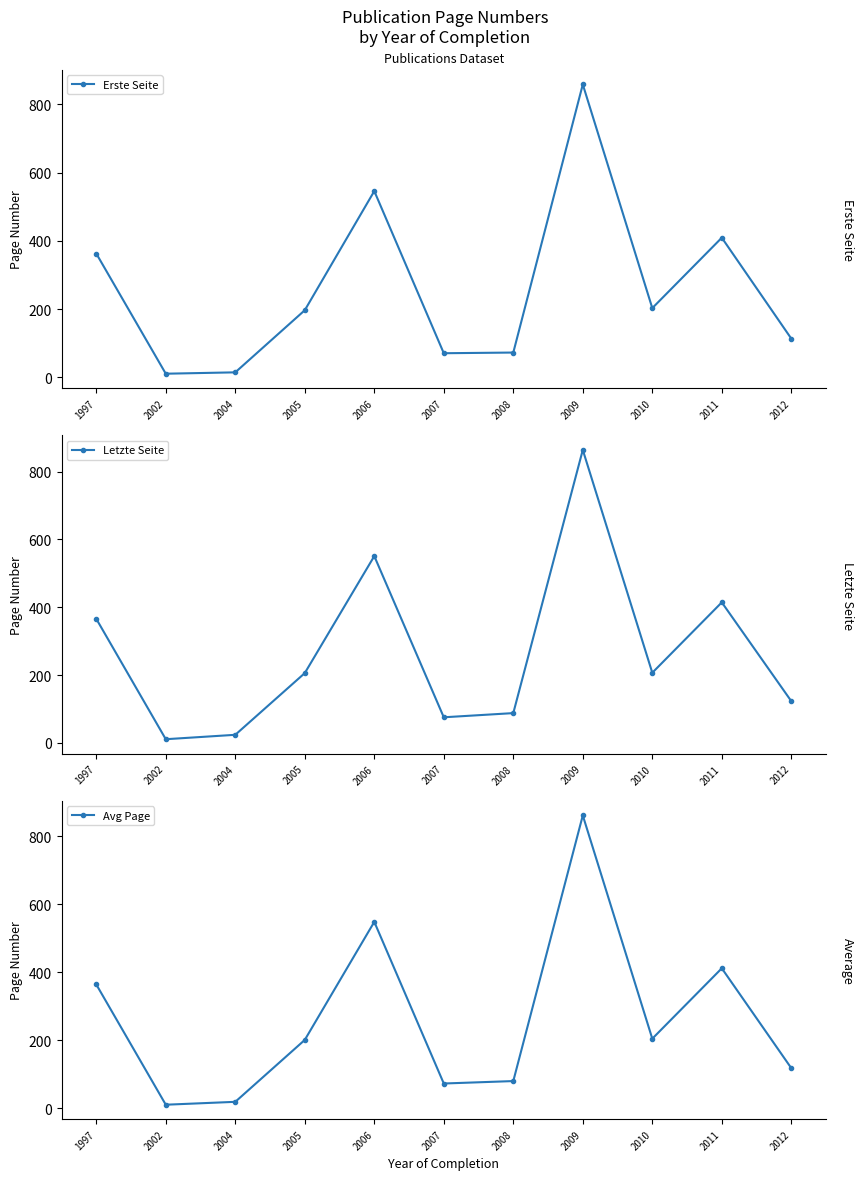

Reading left to right, list all the values displayed in this chart.

Erste Seite: 1997=363.0	2002=11.0	2004=15.0	2005=197.0	2006=546.0	2007=71.0	2008=73.0	2009=858.6	2010=203.2	2011=409.4	2012=113.8
Letzte Seite: 1997=366.0	2002=11.0	2004=24.0	2005=206.0	2006=551.0	2007=75.7	2008=88.0	2009=864.2	2010=207.0	2011=414.6	2012=123.2
Avg Page: 1997=364.5	2002=11.0	2004=19.5	2005=201.5	2006=548.5	2007=73.3	2008=80.5	2009=861.4	2010=205.1	2011=412.0	2012=118.5